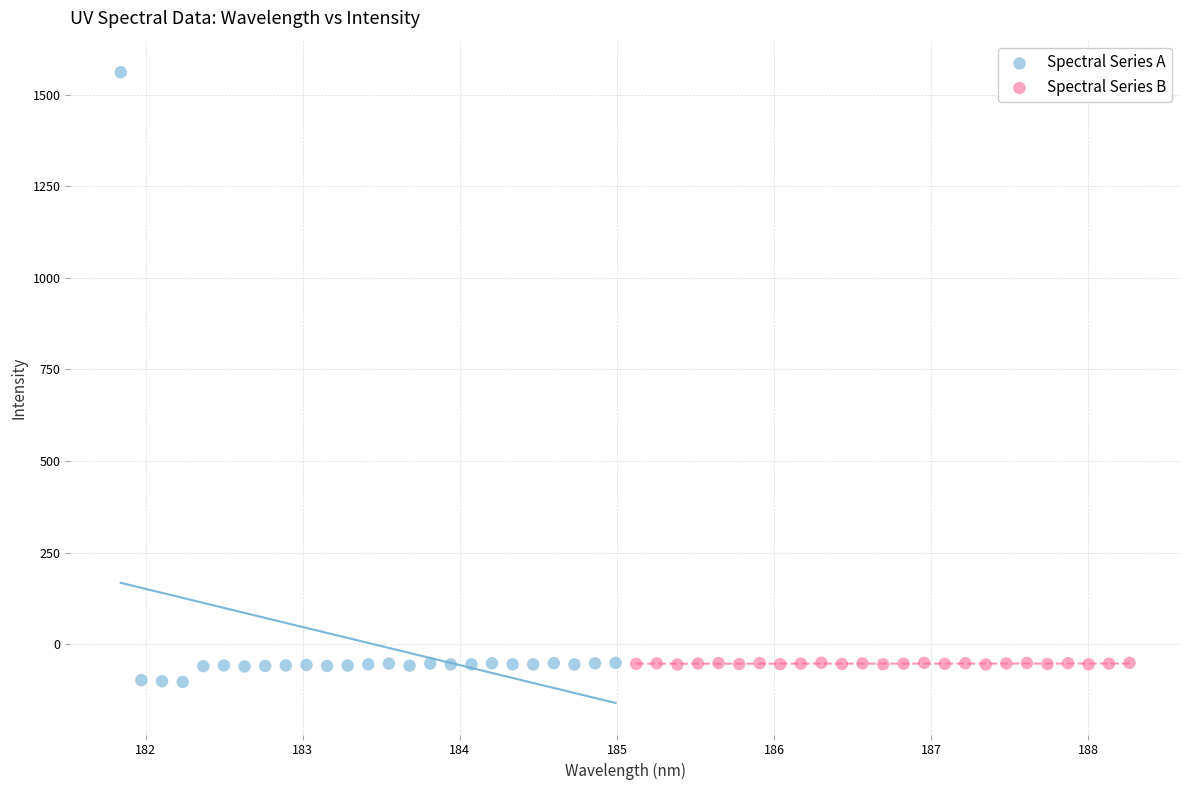

Which series has the widest spread of Y values?

Spectral Series A